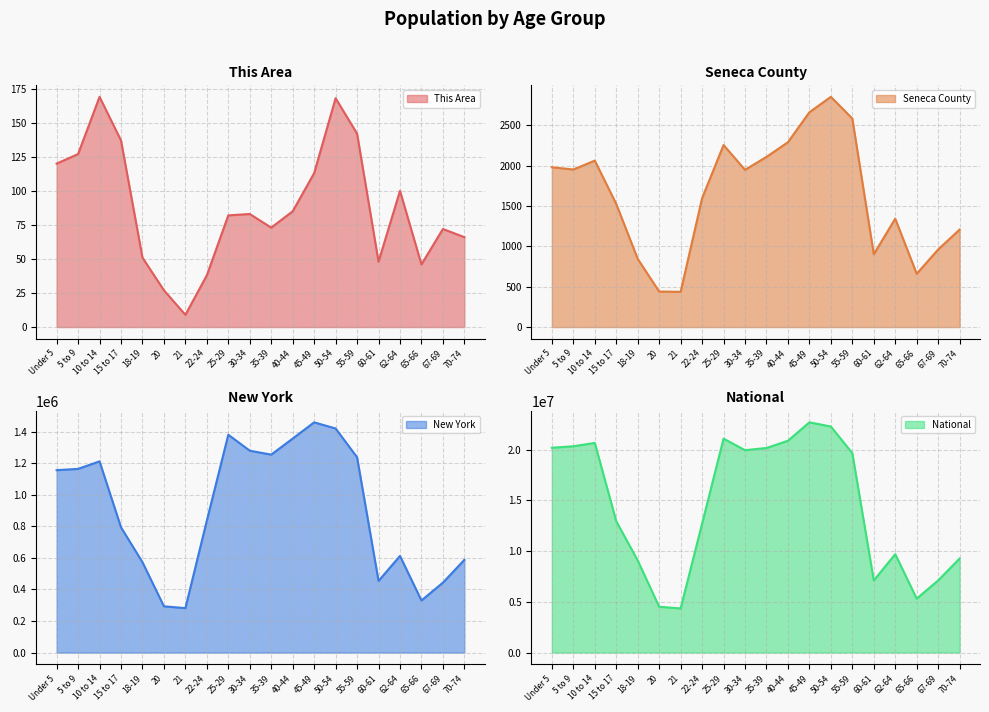

Reading left to right, transcribe all the data shown in this chart.

This Area: Under 5=120	5 to 9=127	10 to 14=169	15 to 17=137	18-19=51	20=27	21=9	22-24=38	25-29=82	30-34=83	35-39=73	40-44=85	45-49=113	50-54=168	55-59=142	60-61=48	62-64=100	65-66=46	67-69=72	70-74=66
Seneca County: Under 5=1980	5 to 9=1952	10 to 14=2062	15 to 17=1525	18-19=845	20=440	21=437	22-24=1596	25-29=2255	30-34=1948	35-39=2108	40-44=2290	45-49=2661	50-54=2852	55-59=2583	60-61=902	62-64=1343	65-66=660	67-69=961	70-74=1208
New York: Under 5=1155822	5 to 9=1163955	10 to 14=1211456	15 to 17=793696	18-19=572582	20=293083	21=281596	22-24=836256	25-29=1380177	30-34=1279160	35-39=1254124	40-44=1355893	45-49=1458763	50-54=1419928	55-59=1237408	60-61=453993	62-64=612267	65-66=330160	67-69=443051	70-74=587391
National: Under 5=20201362	5 to 9=20348657	10 to 14=20677194	15 to 17=12954254	18-19=9086089	20=4519129	21=4354294	22-24=12712576	25-29=21101849	30-34=19962099	35-39=20179642	40-44=20890964	45-49=22708591	50-54=22298125	55-59=19664805	60-61=7113727	62-64=9704197	65-66=5319902	67-69=7115361	70-74=9278166